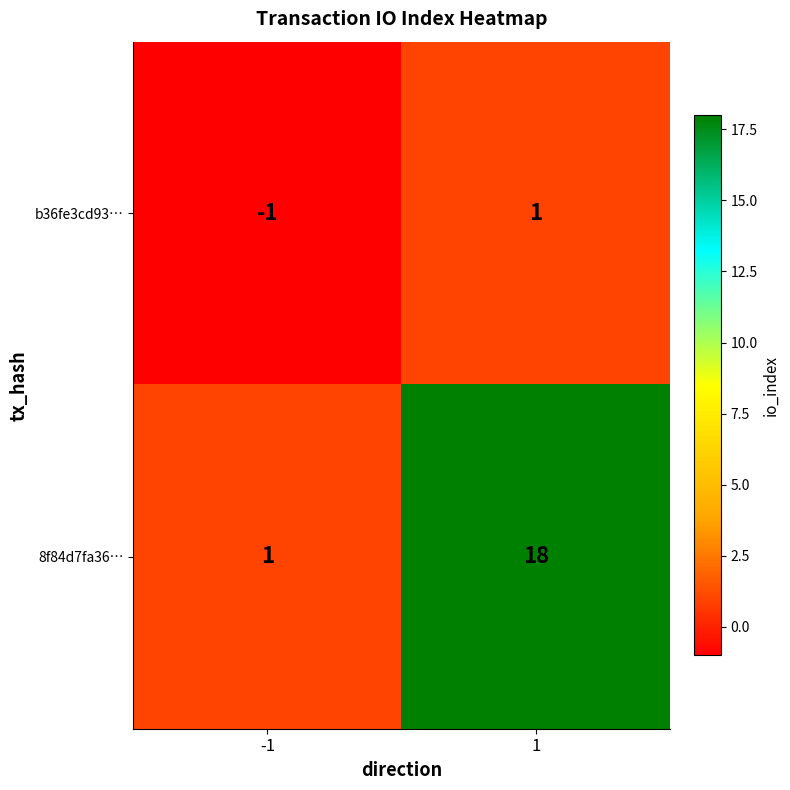

Between -1 and 1, which series saw the biggest shift?

8f84d7fa36…